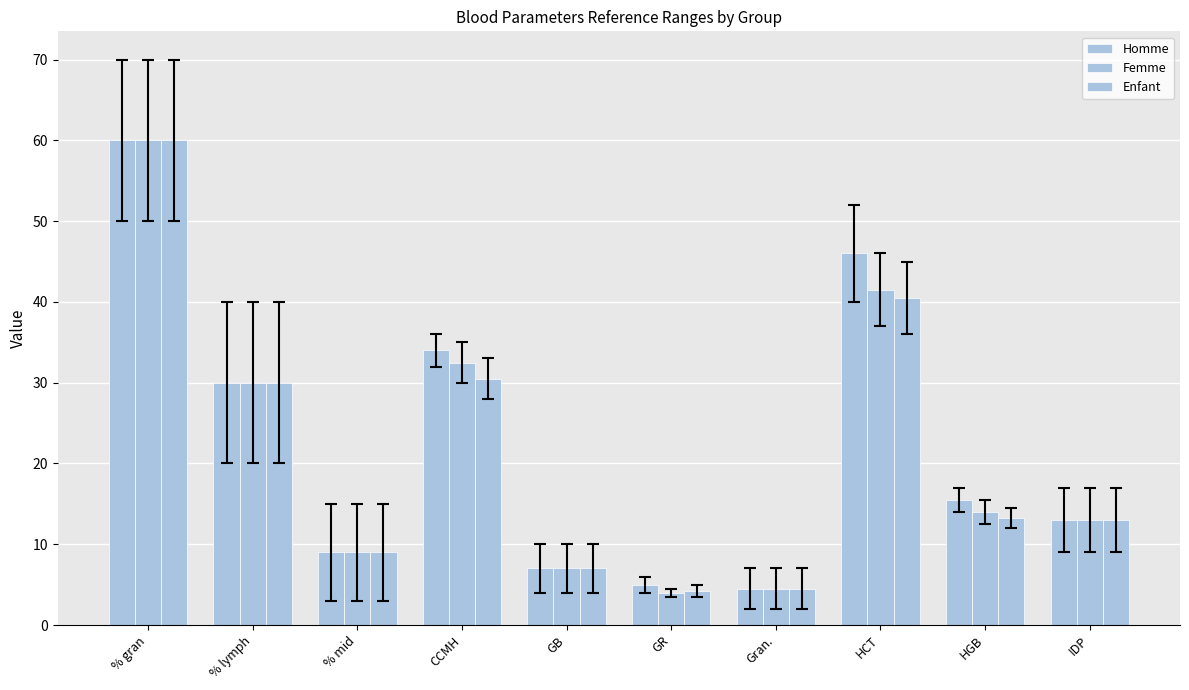

How many bars are there in each group?

3